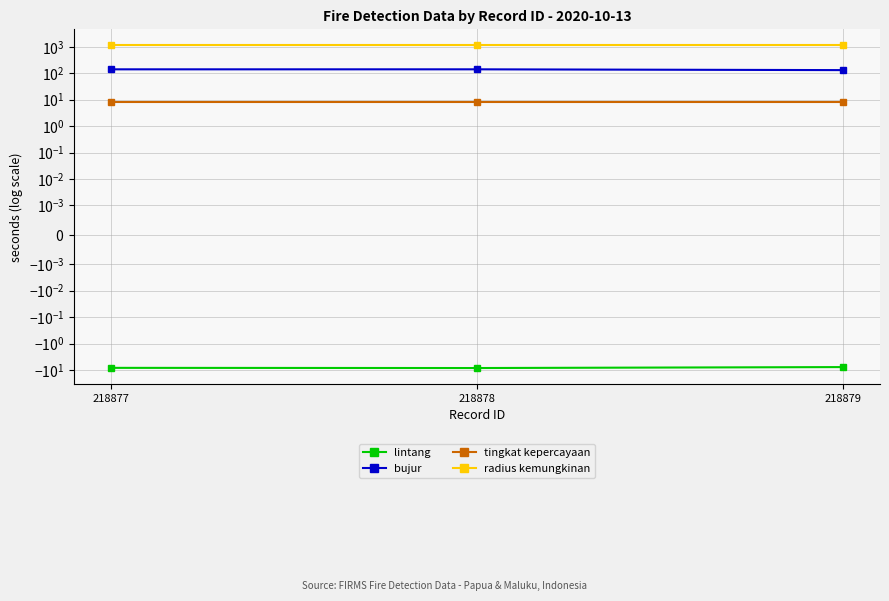

Which series has the largest range (max minus min)?

bujur